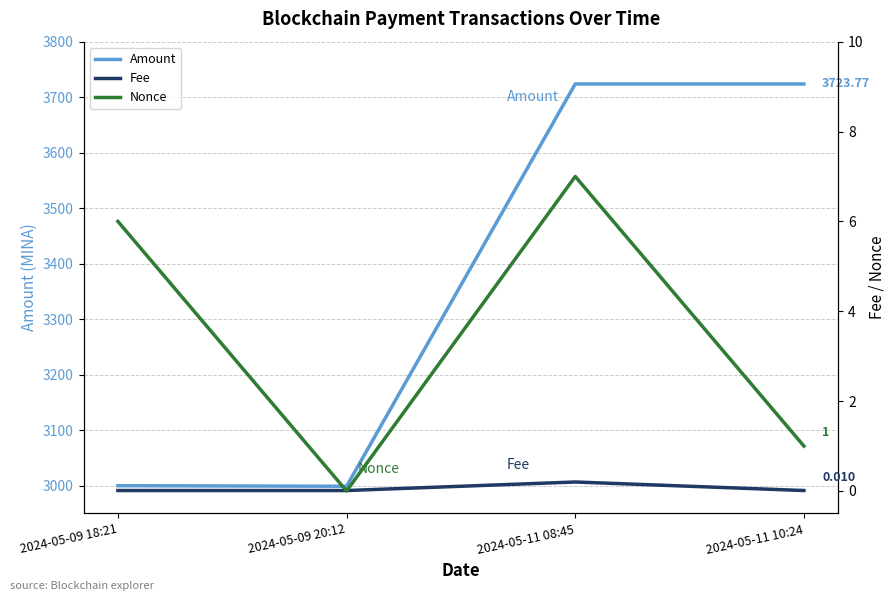

What is the maximum value for Nonce?

7.0